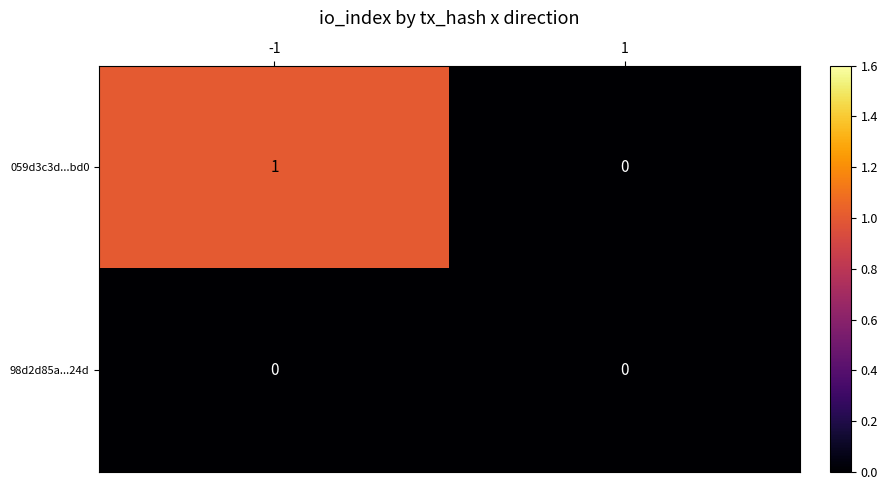

List the series in order of their peak value, highest first.

059d3c3d...bd0, 98d2d85a...24d